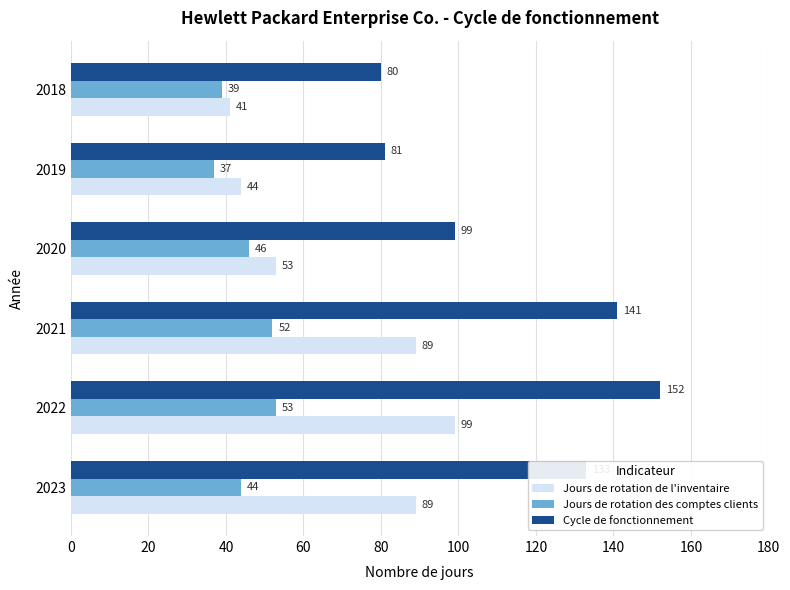

What is the spread (max minus min) of values at 2020?

53